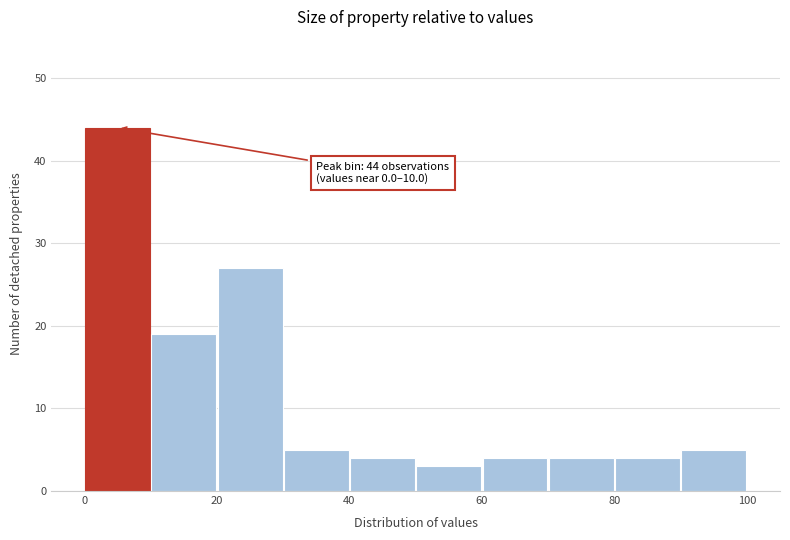

Which range on the x-axis has the tallest bar?

0 to 10